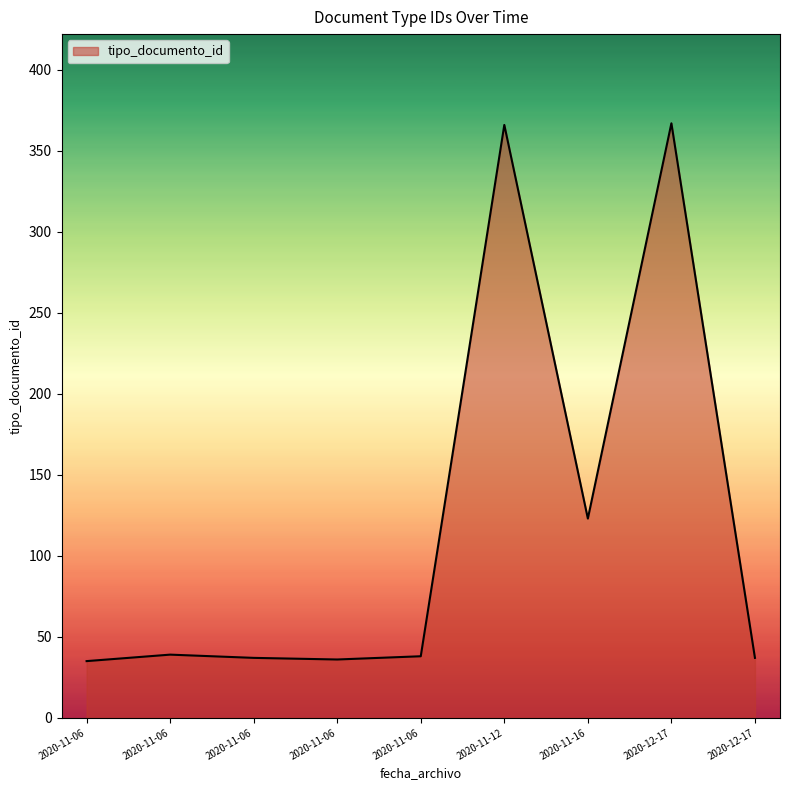

How many lines are shown in the chart?

1